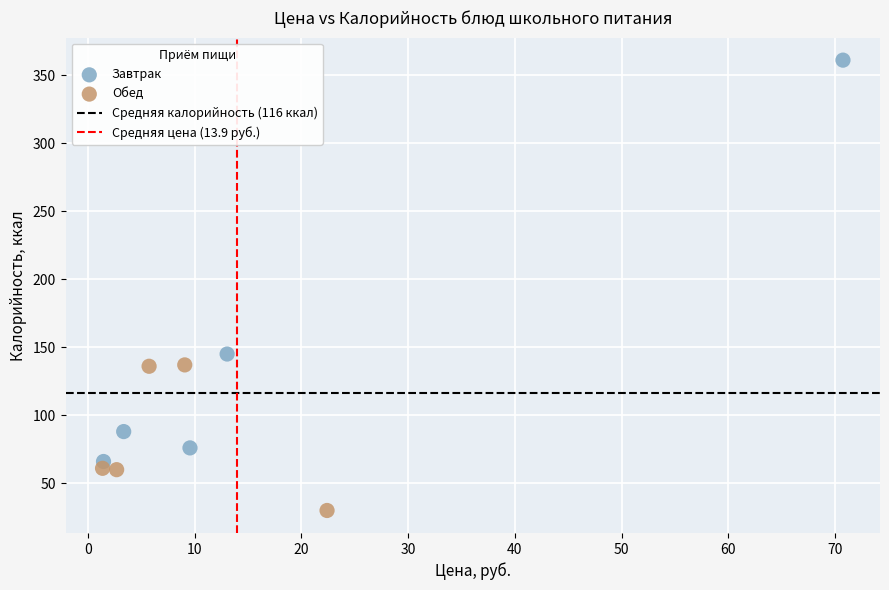

Which series reaches the minimum Y coordinate?

Обед